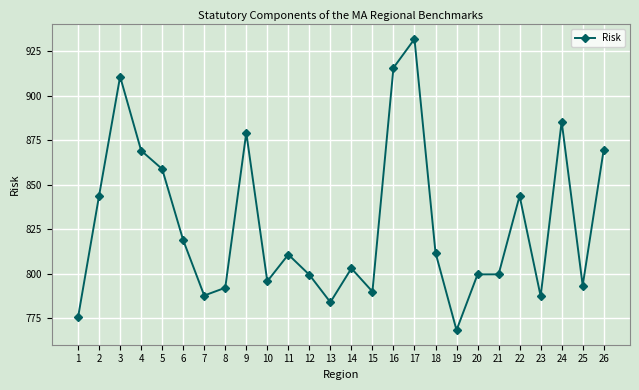

What is the value of the 18th point from the left?

811.8